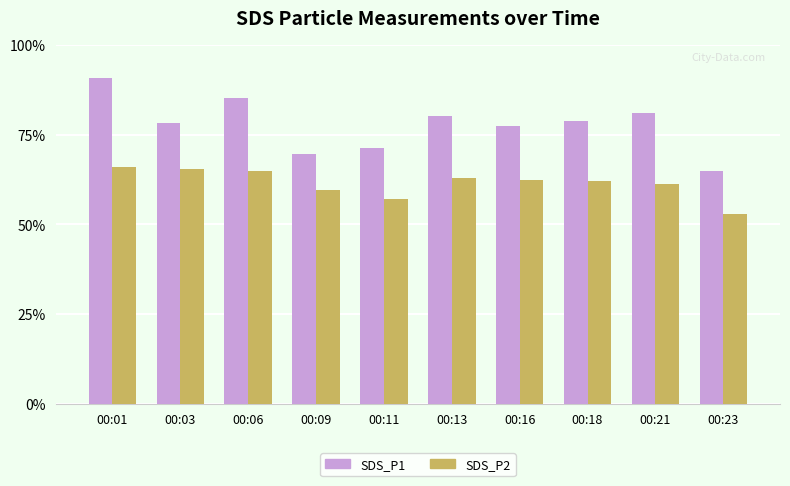

What are all the series names shown in the legend?

SDS_P1, SDS_P2